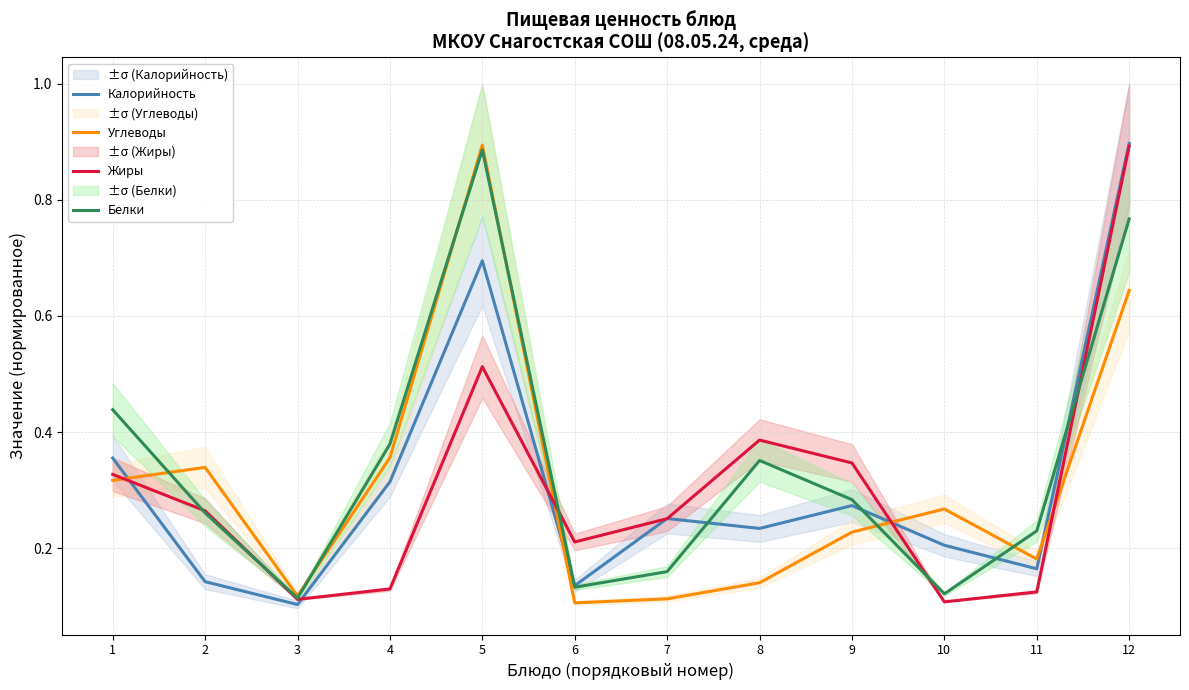

At which label does Углеводы reach its minimum?

6